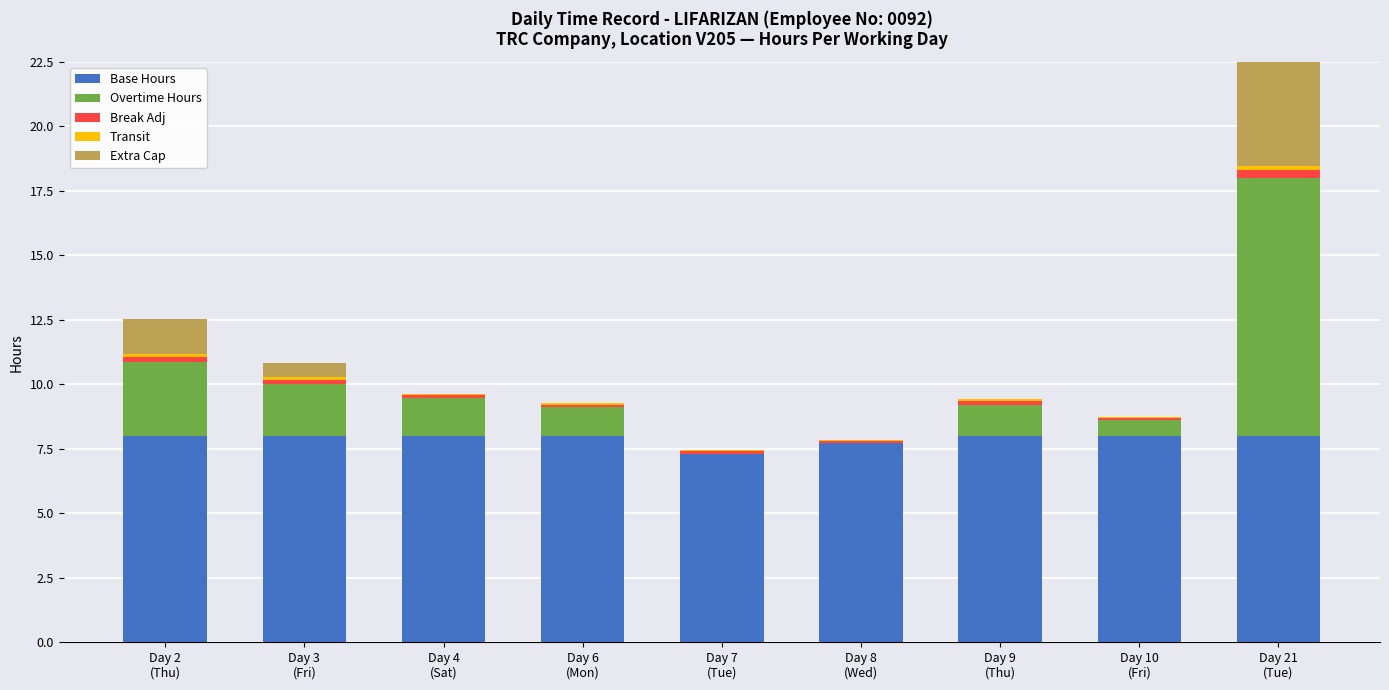

Rank the series by their maximum value, from highest to lowest.

Overtime Hours, Extra Cap, Base Hours, Break Adj, Transit